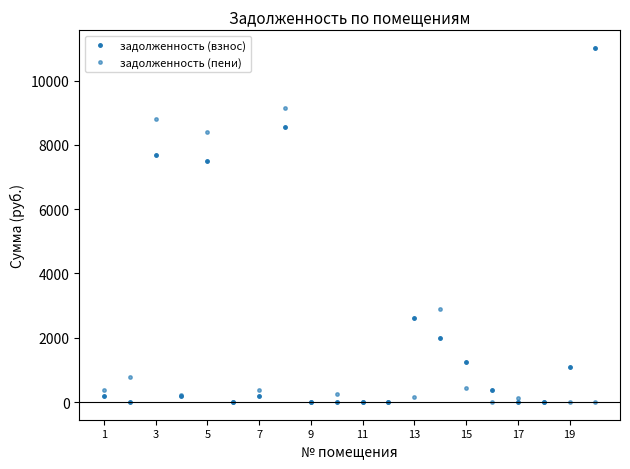

How many lines are shown in the chart?

2